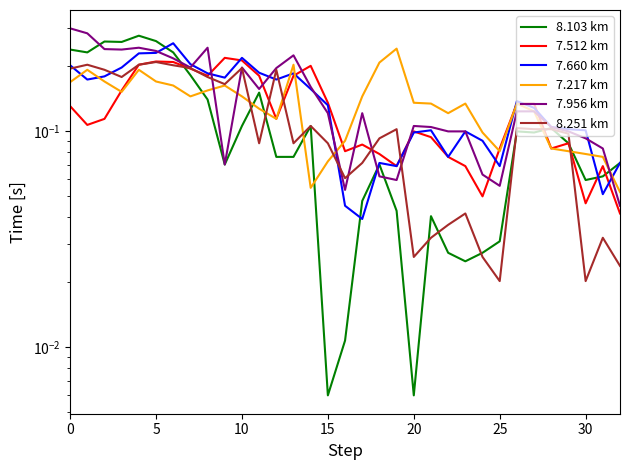

How many interior local peaks does the 7.217 km series have?

7